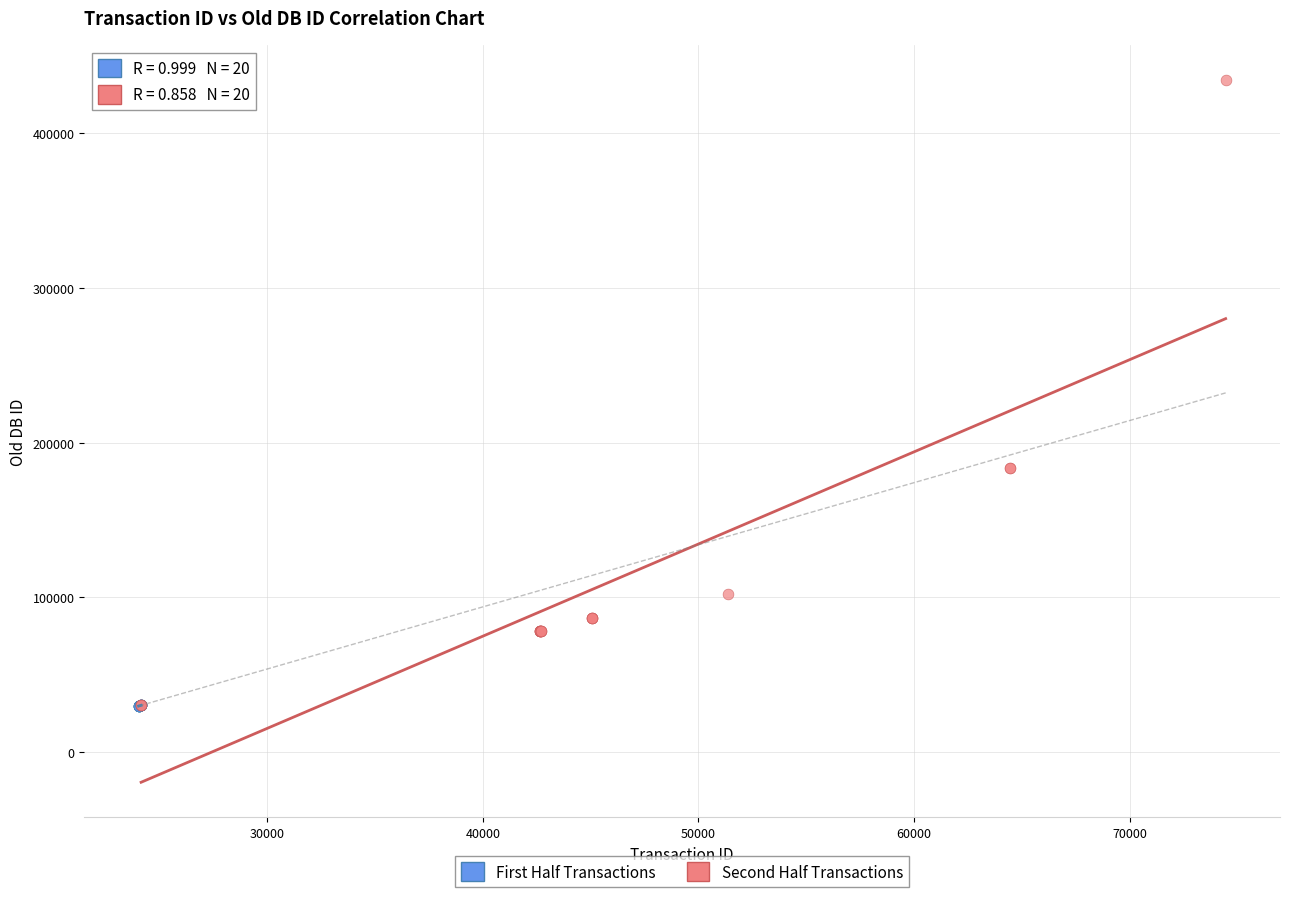

Which series has the widest spread of Y values?

Second Half Transactions